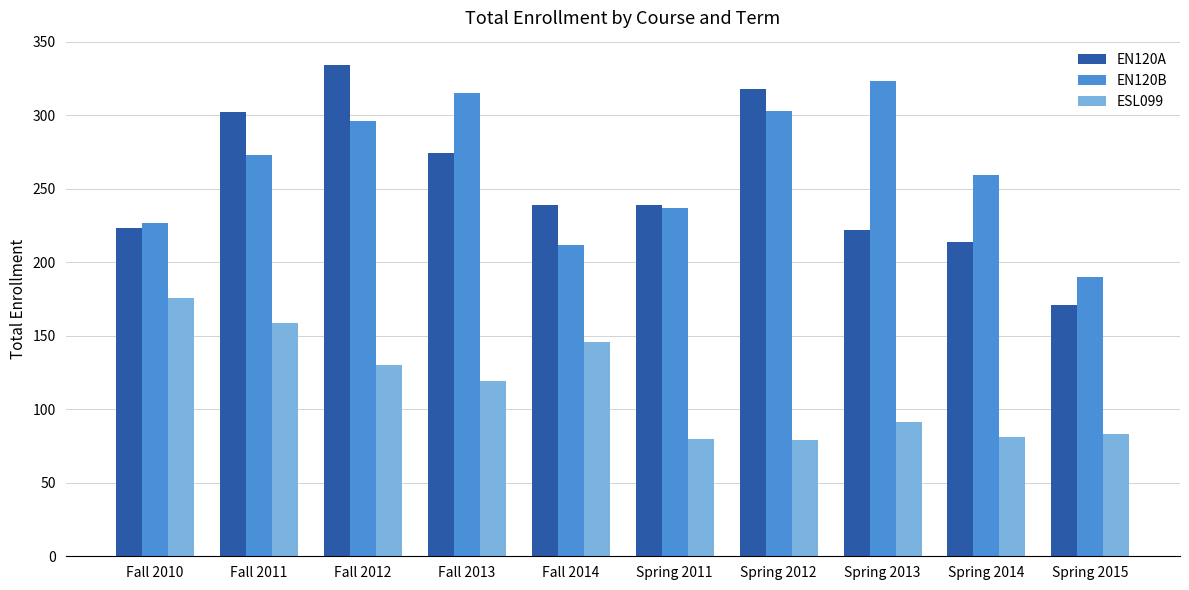

At how many categories does at least one series exceed 156?

10